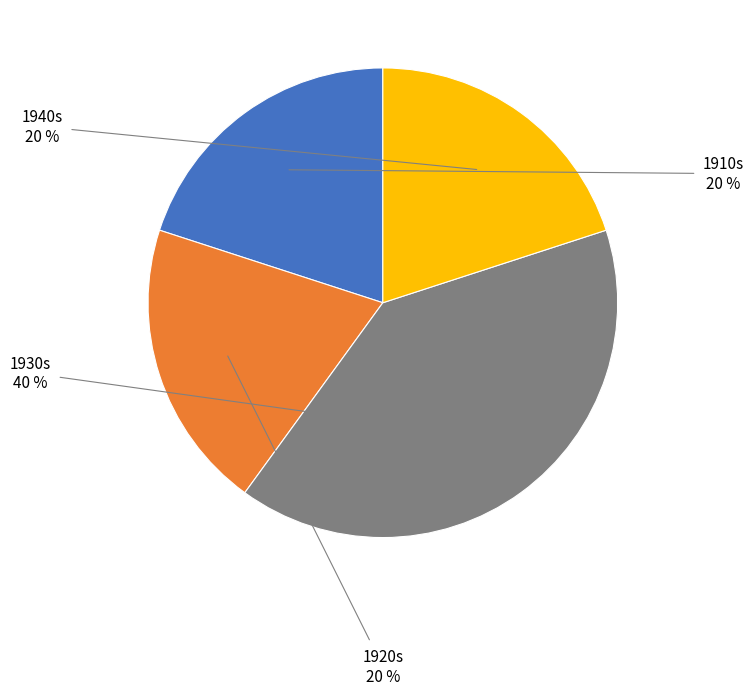

How many slices are in this pie chart?

4